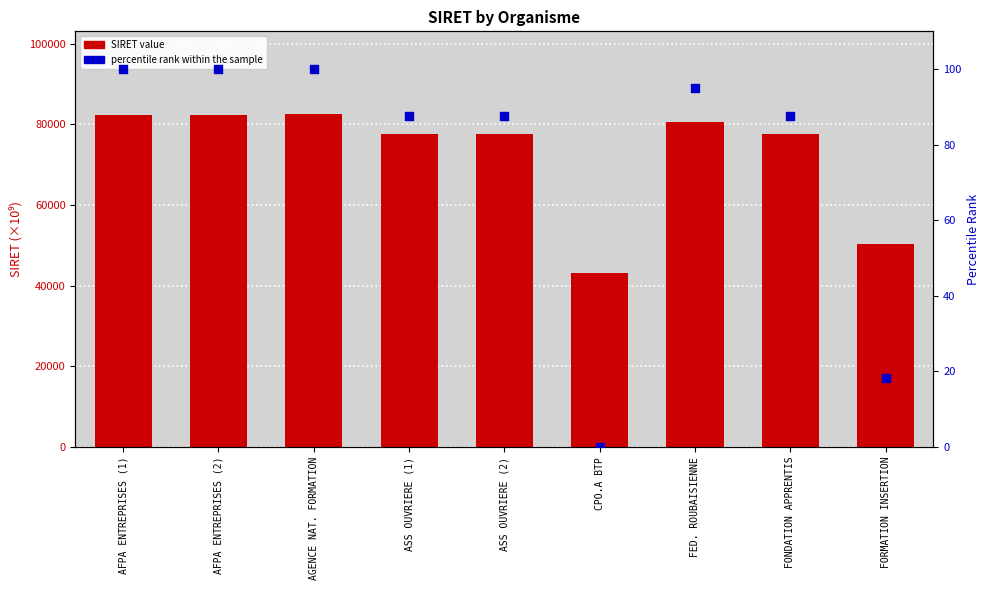

Which series reaches the minimum Y coordinate?

percentile rank within sample